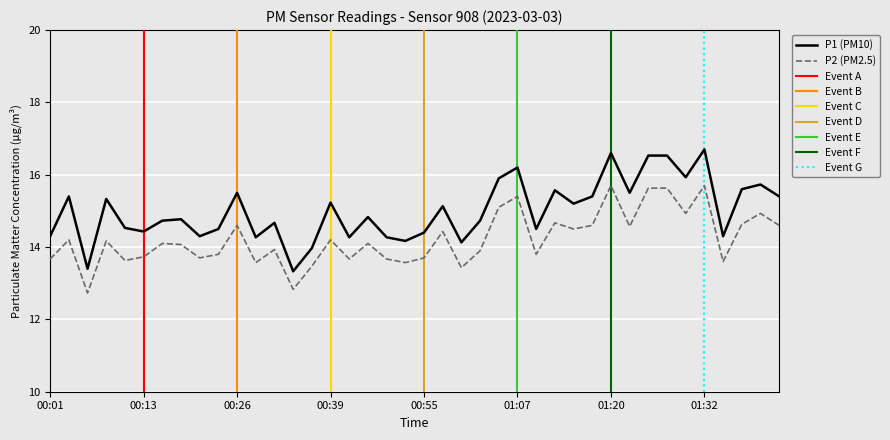

What is the difference between the maximum and second lowest values in the P2 series?

2.9